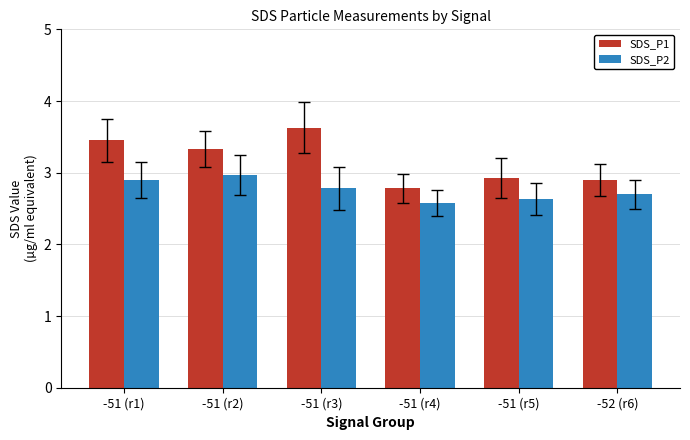

Rank the series by their maximum value, from lowest to highest.

SDS_P2, SDS_P1